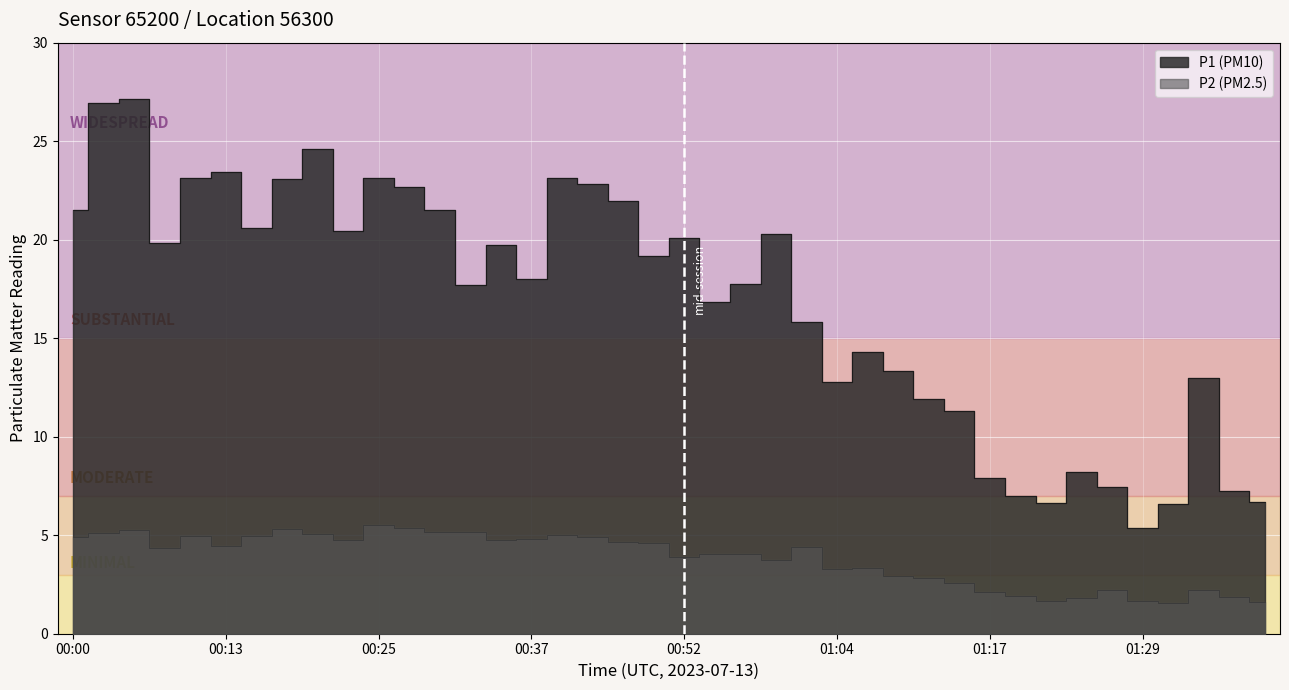

Reading right to left, extract all data points from this chart.

P1: 6.7	7.2	13.0	6.6	5.3	7.5	8.2	6.6	7.0	7.9	11.3	11.9	13.3	14.3	12.8	15.8	20.3	17.7	16.9	20.1	19.2	21.9	22.9	23.1	18.0	19.7	17.7	21.5	22.7	23.1	20.4	24.6	23.1	20.6	23.4	23.1	19.8	27.1	26.9	21.5
P2: 1.6	1.9	2.2	1.6	1.6	2.2	1.8	1.7	1.9	2.1	2.5	2.9	2.9	3.3	3.3	4.4	3.7	4.1	4.0	3.9	4.6	4.7	4.9	5.0	4.8	4.8	5.2	5.2	5.3	5.5	4.8	5.1	5.3	5.0	4.5	5.0	4.3	5.2	5.1	4.9